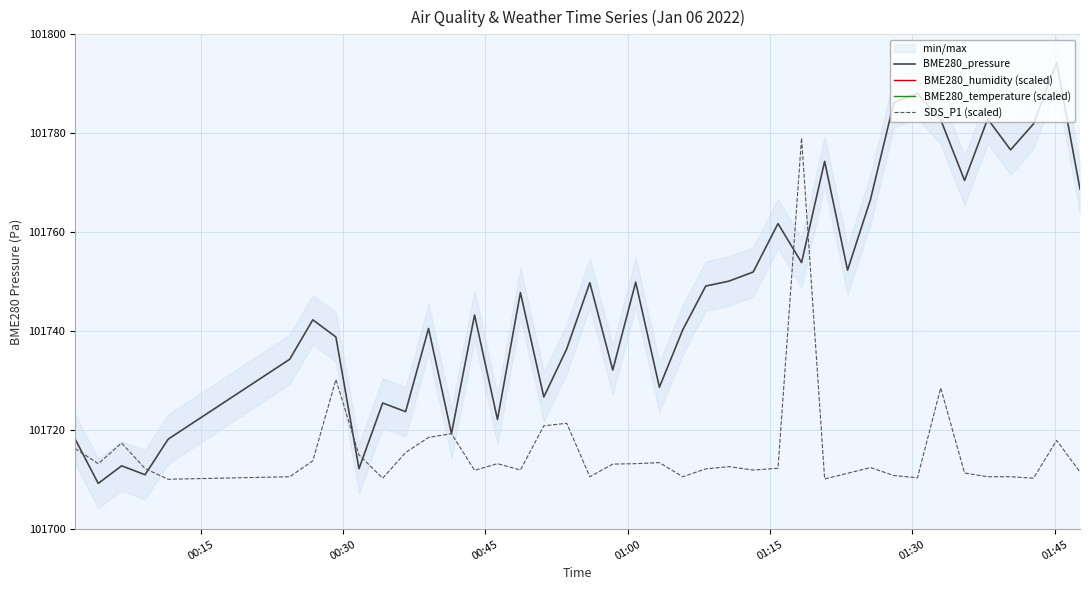

Reading left to right, list all the values displayed in this chart.

BME280_pressure: 101718.2	101709.2	101712.8	101711.0	101718.2	101734.3	101742.3	101738.8	101712.2	101725.5	101723.8	101740.6	101719.3	101743.3	101722.2	101747.8	101726.7	101736.4	101749.8	101732.2	101749.9	101728.7	101740.3	101749.1	101750.1	101752.0	101761.8	101753.9	101774.3	101752.3	101766.6	101786.2	101788.1	101782.8	101770.5	101782.9	101776.7	101781.9	101794.3	101768.7
BME280_humidity (scaled): 199188.0	199368.0	199932.0	199884.0	199884.0	199692.0	199764.0	200268.0	200364.0	200508.0	199860.0	200436.0	199836.0	199992.0	200052.0	199416.0	200028.0	200304.0	200328.0	200004.0	199908.0	200160.0	200400.0	200424.0	200604.0	200472.0	200724.0	200700.0	200976.0	200460.0	200604.0	200616.0	200604.0	200880.0	200700.0	201324.0	201072.0	200952.0	201024.0	201444.0
BME280_temperature (scaled): 104756.0	104764.0	104772.0	104772.0	104756.0	104748.0	104756.0	104716.0	104644.0	104700.0	104684.0	104748.0	104660.0	104732.0	104604.0	104708.0	104572.0	104604.0	104628.0	104532.0	104580.0	104492.0	104476.0	104524.0	104492.0	104468.0	104484.0	104412.0	104436.0	104308.0	104300.0	104324.0	104300.0	104276.0	104180.0	104212.0	104204.0	104244.0	104276.0	104148.0
SDS_P1 (scaled): 101716.3	101713.2	101717.4	101712.2	101710.1	101710.6	101713.8	101730.2	101715.0	101710.3	101715.5	101718.6	101719.3	101711.9	101713.2	101711.9	101720.9	101721.4	101710.6	101713.1	101713.2	101713.4	101710.6	101712.2	101712.6	101711.9	101712.3	101779.1	101710.1	101711.3	101712.5	101710.8	101710.4	101728.5	101711.4	101710.6	101710.6	101710.3	101717.9	101711.6